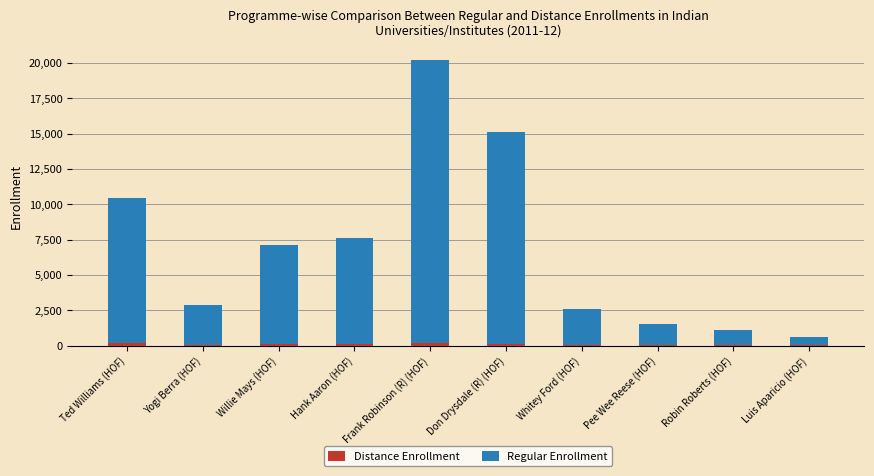

At which category is the sum across all series the highest?

Frank Robinson (R) (HOF)